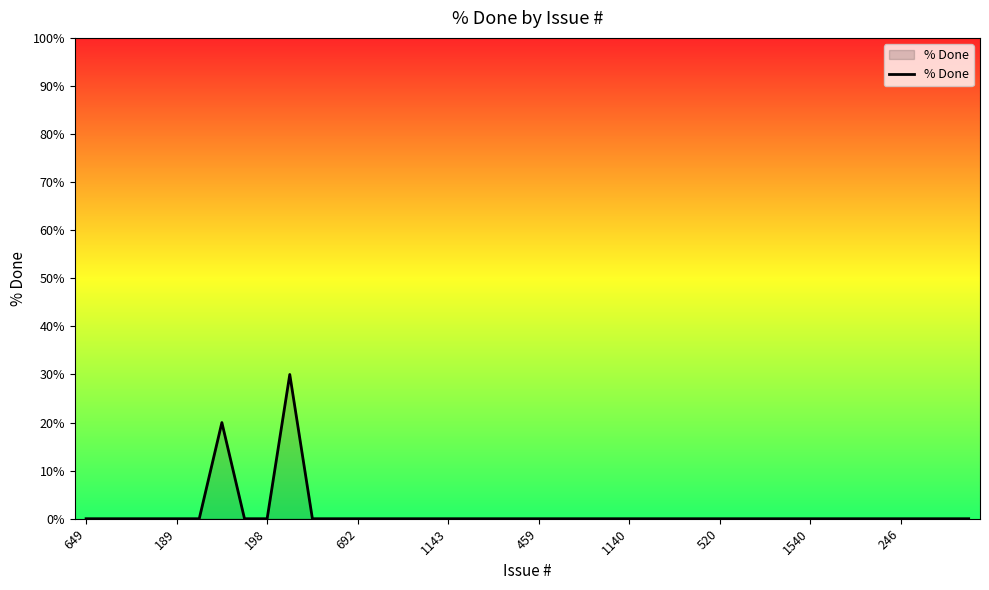

Count the number of categories in the chart.

40